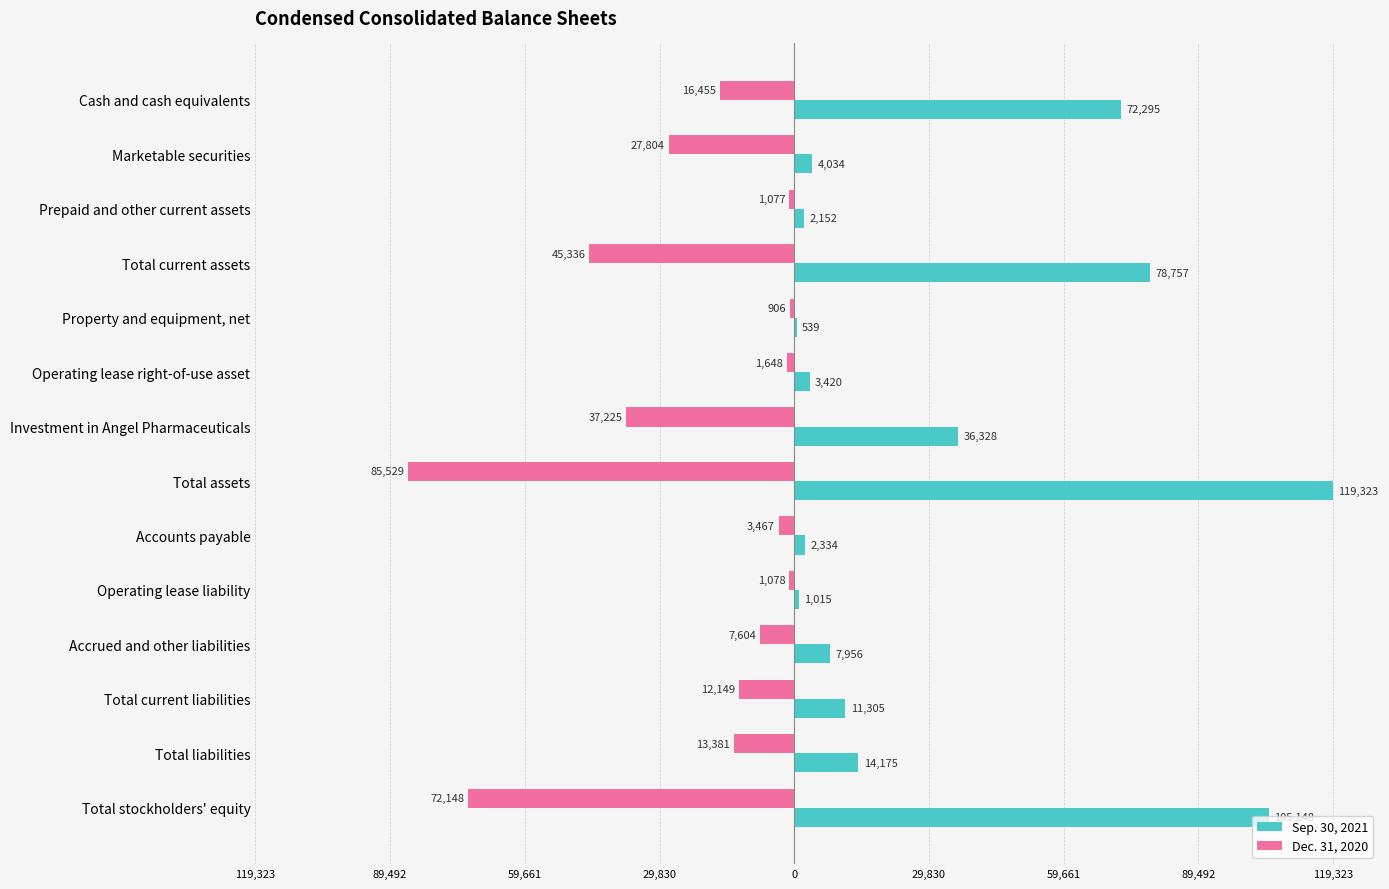

What are all the series names shown in the legend?

Sep. 30, 2021, Dec. 31, 2020